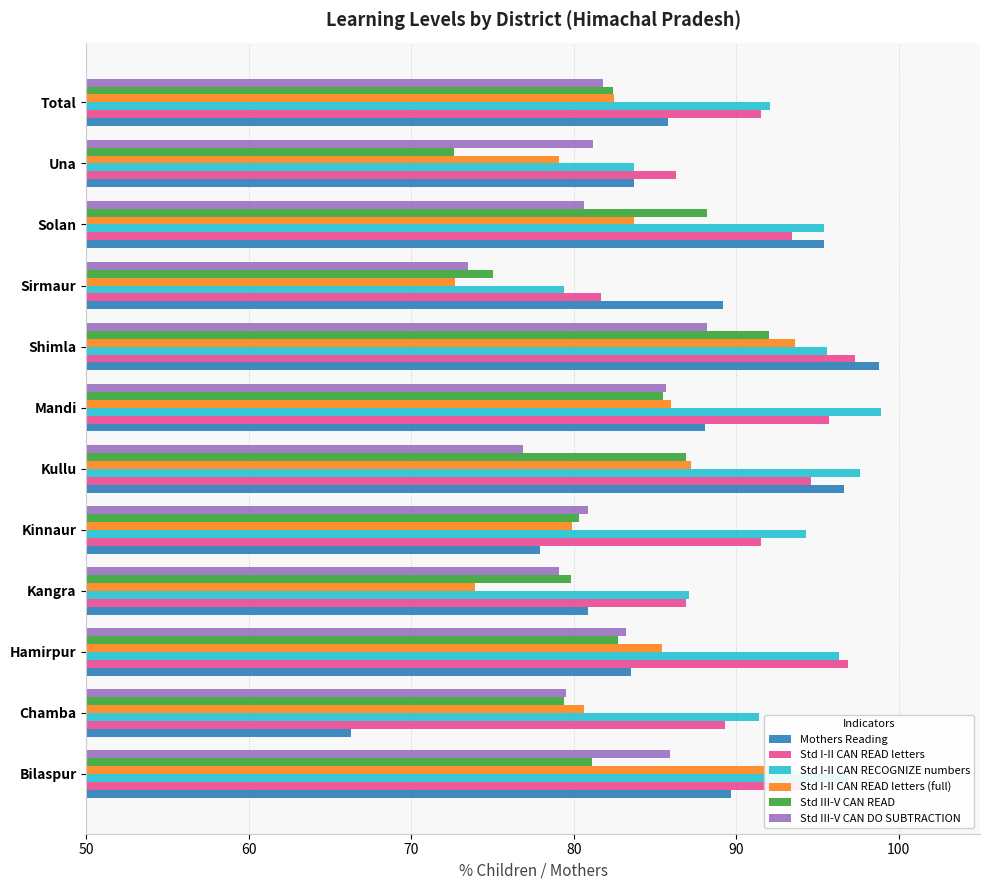

At which category is the sum across all series the highest?

Shimla